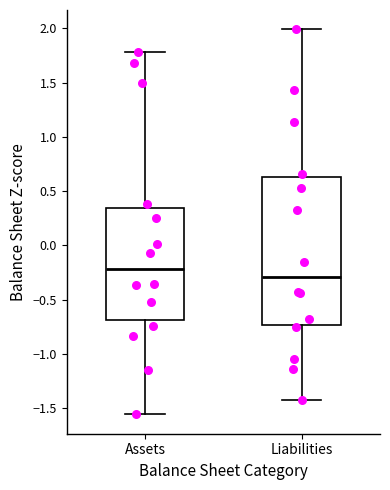

Where does the upper whisker of the box for Assets end on the y-axis? The values are not printed on the chart, so give them approximately, as read against the axis.

1.80